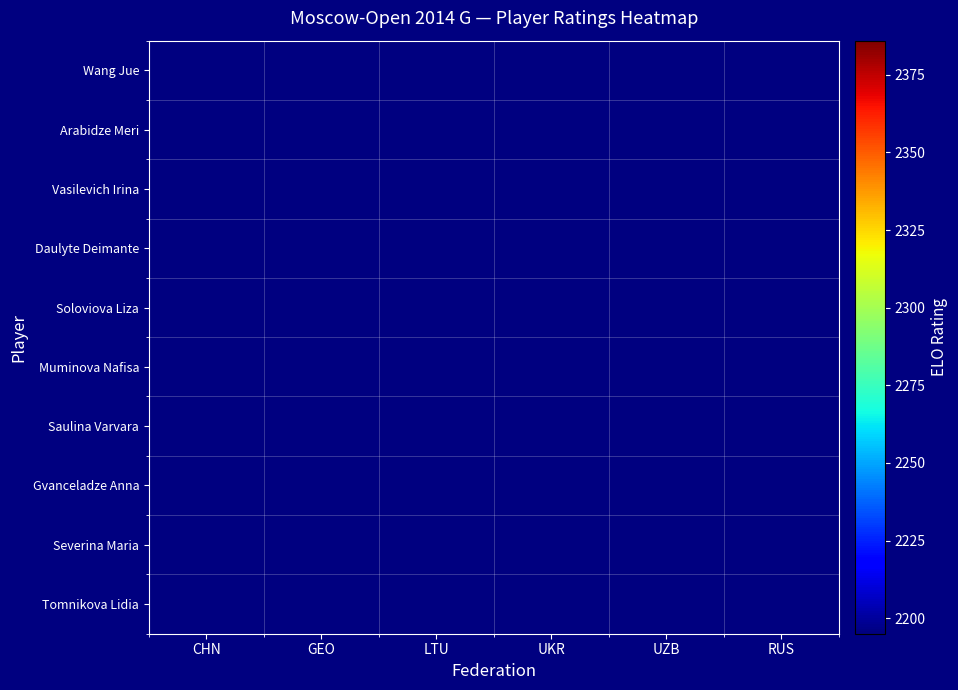

Which has a higher value, LTU or UZB?

UZB